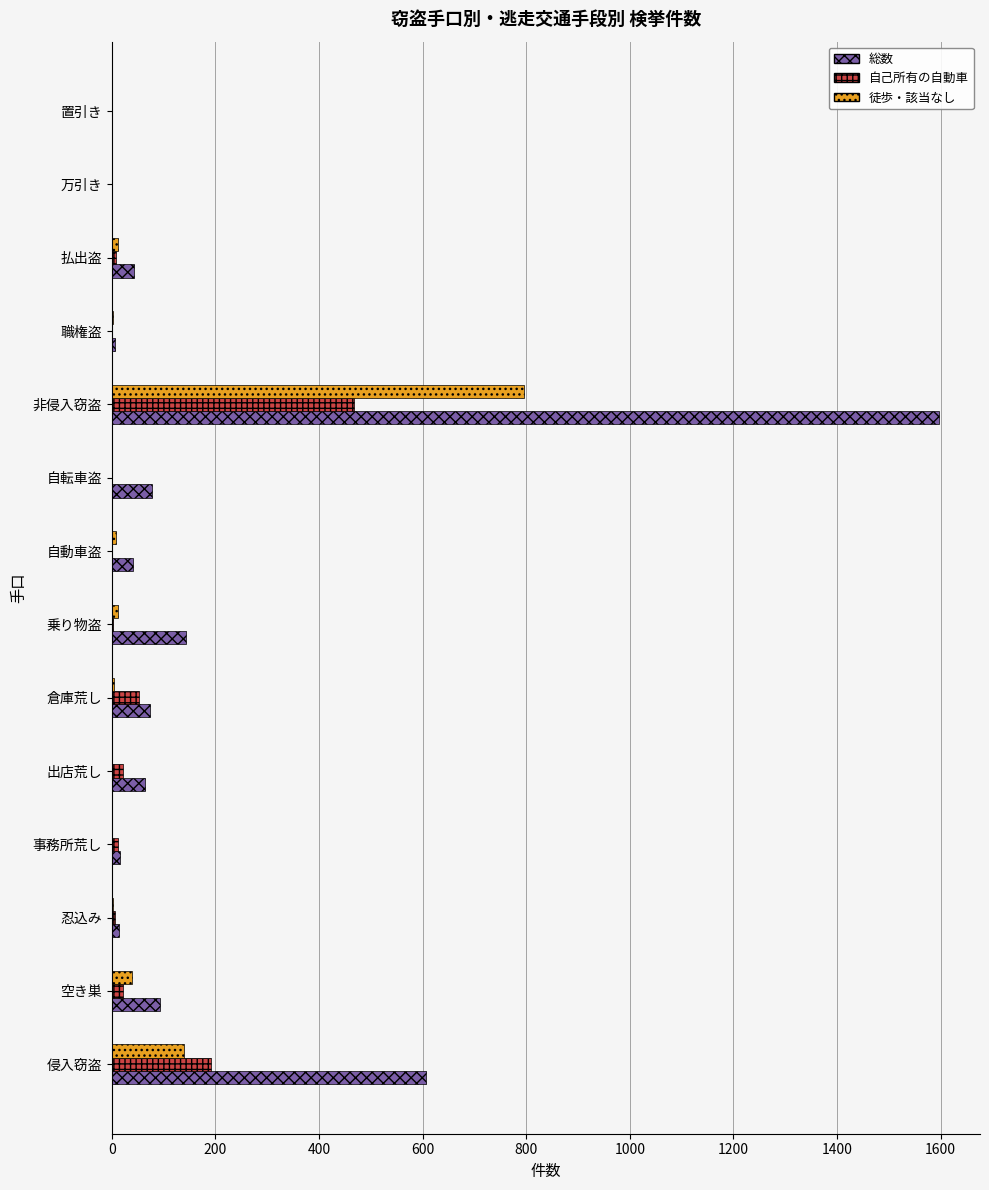

Where is 自己所有の自動車 nearest to the value 234?

侵入窃盗